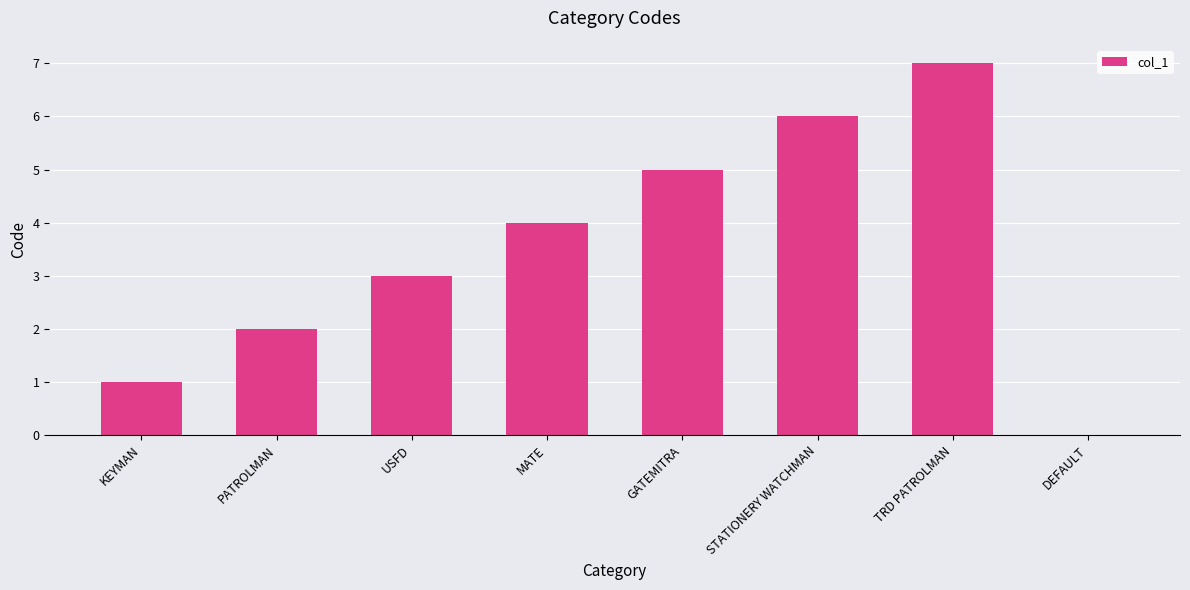

The chart shows a value of 8 at GATEMITRA. True or false?

False